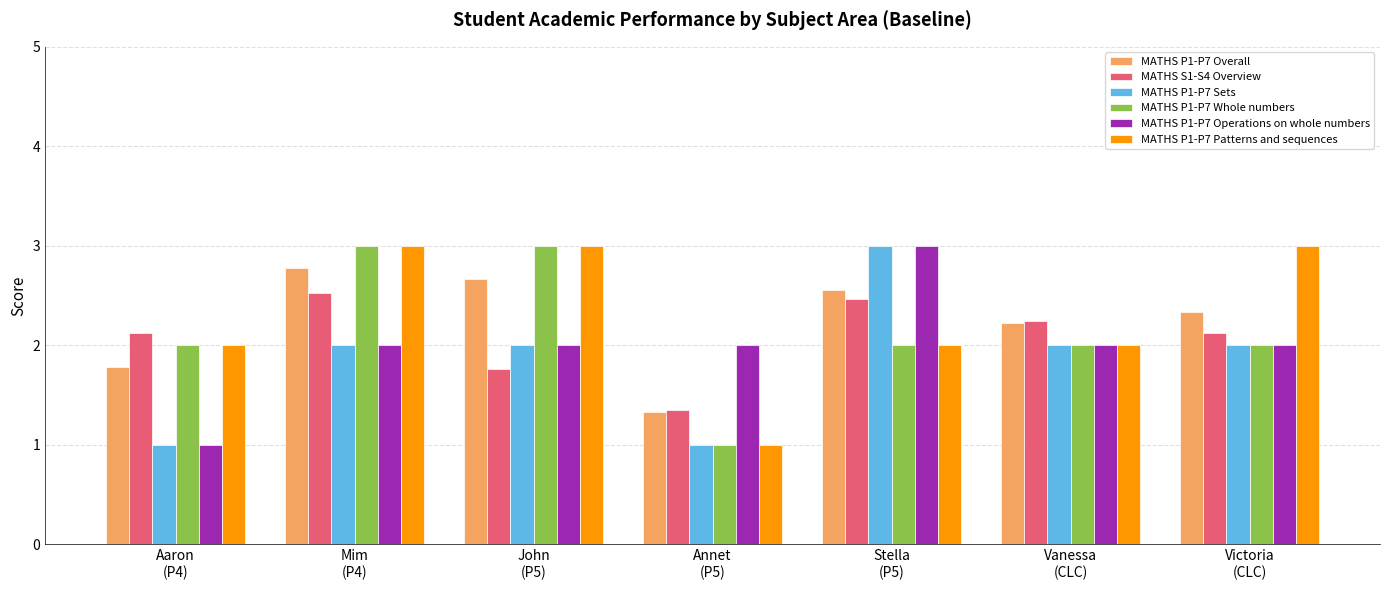

What is the greatest value displayed?

3.0